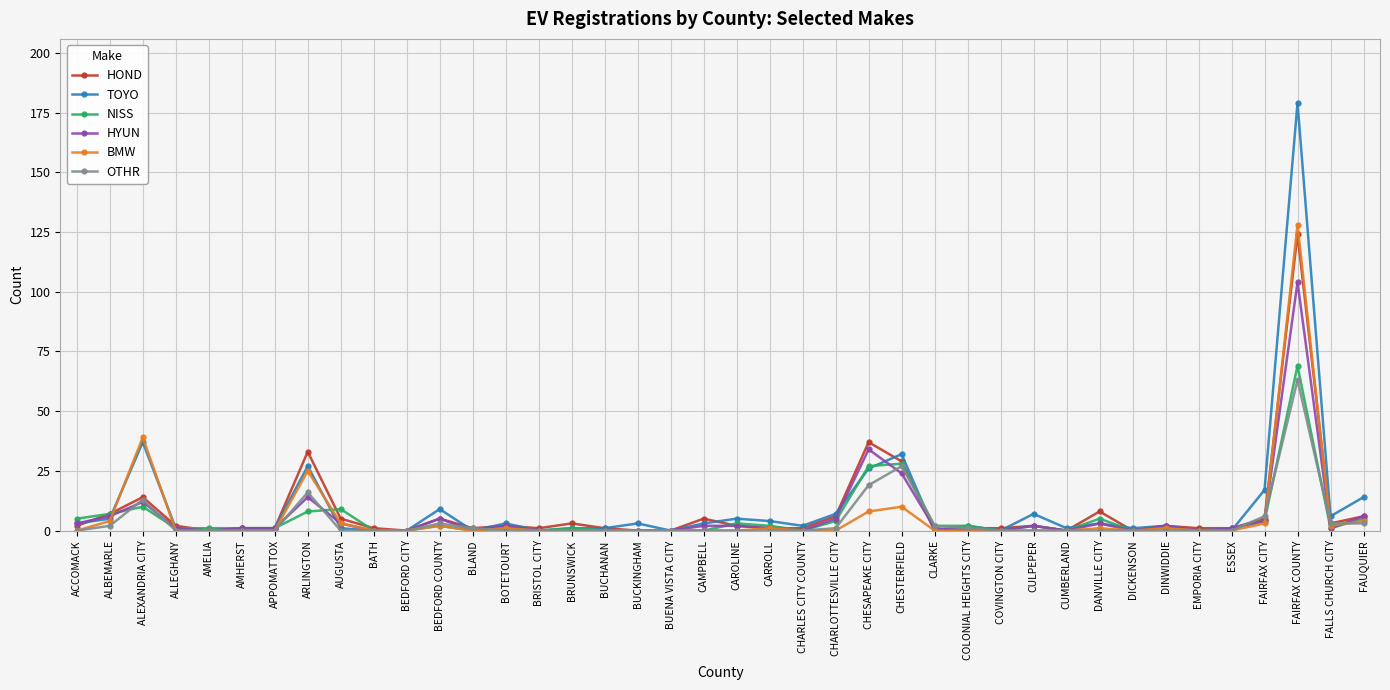

Reading right to left, transcribe all the data shown in this chart.

HOND: FAUQUIER=6	FALLS CHURCH CITY=3	FAIRFAX COUNTY=124	FAIRFAX CITY=5	ESSEX=1	EMPORIA CITY=1	DINWIDDIE=2	DICKENSON=0	DANVILLE CITY=8	CUMBERLAND=0	CULPEPER=2	COVINGTON CITY=1	COLONIAL HEIGHTS CITY=1	CLARKE=0	CHESTERFIELD=29	CHESAPEAKE CITY=37	CHARLOTTESVILLE CITY=6	CHARLES CITY COUNTY=1	CARROLL=1	CAROLINE=2	CAMPBELL=5	BUENA VISTA CITY=0	BUCKINGHAM=0	BUCHANAN=1	BRUNSWICK=3	BRISTOL CITY=1	BOTETOURT=2	BLAND=1	BEDFORD COUNTY=5	BEDFORD CITY=0	BATH=1	AUGUSTA=5	ARLINGTON=33	APPOMATTOX=1	AMHERST=1	AMELIA=0	ALLEGHANY=2	ALEXANDRIA CITY=14	ALBEMARLE=7	ACCOMACK=2
TOYO: FAUQUIER=14	FALLS CHURCH CITY=6	FAIRFAX COUNTY=179	FAIRFAX CITY=17	ESSEX=0	EMPORIA CITY=0	DINWIDDIE=2	DICKENSON=1	DANVILLE CITY=3	CUMBERLAND=1	CULPEPER=7	COVINGTON CITY=0	COLONIAL HEIGHTS CITY=2	CLARKE=0	CHESTERFIELD=32	CHESAPEAKE CITY=26	CHARLOTTESVILLE CITY=7	CHARLES CITY COUNTY=2	CARROLL=4	CAROLINE=5	CAMPBELL=3	BUENA VISTA CITY=0	BUCKINGHAM=3	BUCHANAN=1	BRUNSWICK=1	BRISTOL CITY=0	BOTETOURT=3	BLAND=0	BEDFORD COUNTY=9	BEDFORD CITY=0	BATH=0	AUGUSTA=1	ARLINGTON=27	APPOMATTOX=1	AMHERST=1	AMELIA=0	ALLEGHANY=1	ALEXANDRIA CITY=37	ALBEMARLE=5	ACCOMACK=3
NISS: FAUQUIER=5	FALLS CHURCH CITY=1	FAIRFAX COUNTY=69	FAIRFAX CITY=4	ESSEX=1	EMPORIA CITY=0	DINWIDDIE=1	DICKENSON=0	DANVILLE CITY=5	CUMBERLAND=0	CULPEPER=2	COVINGTON CITY=0	COLONIAL HEIGHTS CITY=2	CLARKE=2	CHESTERFIELD=28	CHESAPEAKE CITY=27	CHARLOTTESVILLE CITY=4	CHARLES CITY COUNTY=0	CARROLL=2	CAROLINE=3	CAMPBELL=0	BUENA VISTA CITY=0	BUCKINGHAM=0	BUCHANAN=0	BRUNSWICK=1	BRISTOL CITY=0	BOTETOURT=1	BLAND=0	BEDFORD COUNTY=2	BEDFORD CITY=0	BATH=0	AUGUSTA=9	ARLINGTON=8	APPOMATTOX=1	AMHERST=1	AMELIA=1	ALLEGHANY=1	ALEXANDRIA CITY=10	ALBEMARLE=7	ACCOMACK=5
HYUN: FAUQUIER=6	FALLS CHURCH CITY=1	FAIRFAX COUNTY=104	FAIRFAX CITY=4	ESSEX=1	EMPORIA CITY=0	DINWIDDIE=2	DICKENSON=0	DANVILLE CITY=3	CUMBERLAND=0	CULPEPER=2	COVINGTON CITY=0	COLONIAL HEIGHTS CITY=0	CLARKE=1	CHESTERFIELD=24	CHESAPEAKE CITY=34	CHARLOTTESVILLE CITY=5	CHARLES CITY COUNTY=0	CARROLL=1	CAROLINE=2	CAMPBELL=2	BUENA VISTA CITY=0	BUCKINGHAM=0	BUCHANAN=0	BRUNSWICK=0	BRISTOL CITY=0	BOTETOURT=2	BLAND=0	BEDFORD COUNTY=5	BEDFORD CITY=0	BATH=0	AUGUSTA=3	ARLINGTON=14	APPOMATTOX=1	AMHERST=1	AMELIA=0	ALLEGHANY=1	ALEXANDRIA CITY=12	ALBEMARLE=6	ACCOMACK=3
BMW: FAUQUIER=4	FALLS CHURCH CITY=2	FAIRFAX COUNTY=128	FAIRFAX CITY=3	ESSEX=0	EMPORIA CITY=0	DINWIDDIE=1	DICKENSON=0	DANVILLE CITY=1	CUMBERLAND=0	CULPEPER=0	COVINGTON CITY=0	COLONIAL HEIGHTS CITY=0	CLARKE=0	CHESTERFIELD=10	CHESAPEAKE CITY=8	CHARLOTTESVILLE CITY=0	CHARLES CITY COUNTY=0	CARROLL=1	CAROLINE=0	CAMPBELL=0	BUENA VISTA CITY=0	BUCKINGHAM=0	BUCHANAN=0	BRUNSWICK=0	BRISTOL CITY=0	BOTETOURT=1	BLAND=0	BEDFORD COUNTY=2	BEDFORD CITY=0	BATH=0	AUGUSTA=3	ARLINGTON=25	APPOMATTOX=0	AMHERST=0	AMELIA=0	ALLEGHANY=0	ALEXANDRIA CITY=39	ALBEMARLE=4	ACCOMACK=0
OTHR: FAUQUIER=3	FALLS CHURCH CITY=3	FAIRFAX COUNTY=63	FAIRFAX CITY=6	ESSEX=0	EMPORIA CITY=0	DINWIDDIE=0	DICKENSON=0	DANVILLE CITY=0	CUMBERLAND=0	CULPEPER=0	COVINGTON CITY=0	COLONIAL HEIGHTS CITY=1	CLARKE=2	CHESTERFIELD=27	CHESAPEAKE CITY=19	CHARLOTTESVILLE CITY=1	CHARLES CITY COUNTY=0	CARROLL=0	CAROLINE=0	CAMPBELL=0	BUENA VISTA CITY=0	BUCKINGHAM=0	BUCHANAN=0	BRUNSWICK=0	BRISTOL CITY=0	BOTETOURT=0	BLAND=1	BEDFORD COUNTY=3	BEDFORD CITY=0	BATH=0	AUGUSTA=0	ARLINGTON=16	APPOMATTOX=0	AMHERST=0	AMELIA=0	ALLEGHANY=0	ALEXANDRIA CITY=13	ALBEMARLE=2	ACCOMACK=0